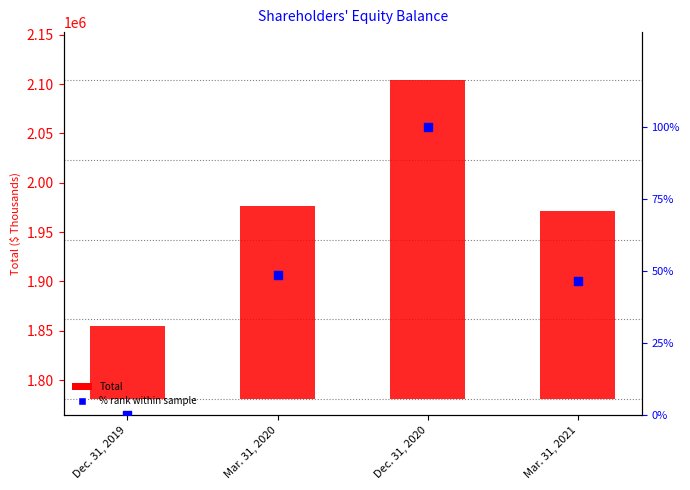

Which series reaches the maximum Y coordinate?

Total